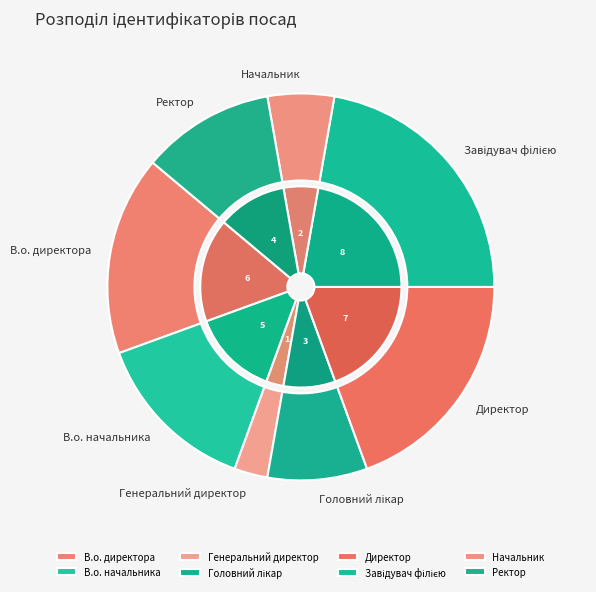

To the nearest percent, what portion does В.о. директора represent?

17%